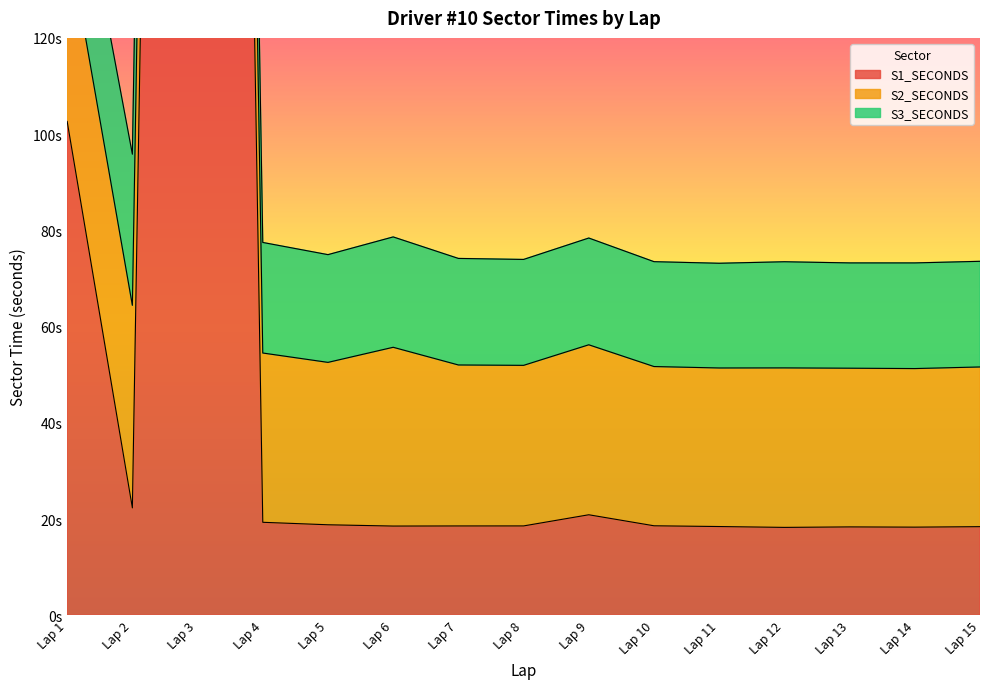

What are all the series names shown in the legend?

S1_SECONDS, S2_SECONDS, S3_SECONDS